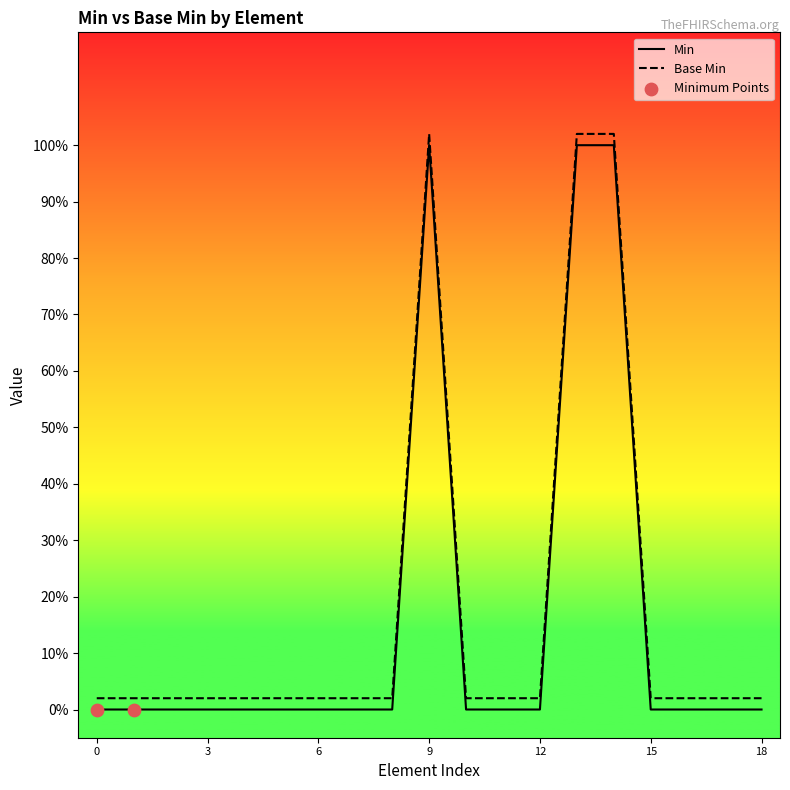

At how many categories does at least one series exceed 0?

19